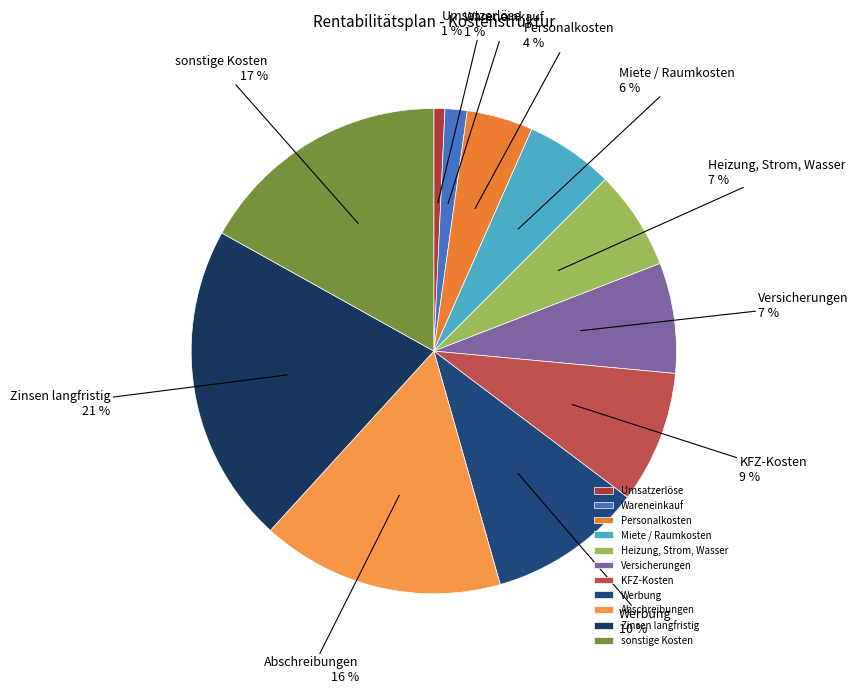

What is the largest slice in the pie chart?

Zinsen langfristig